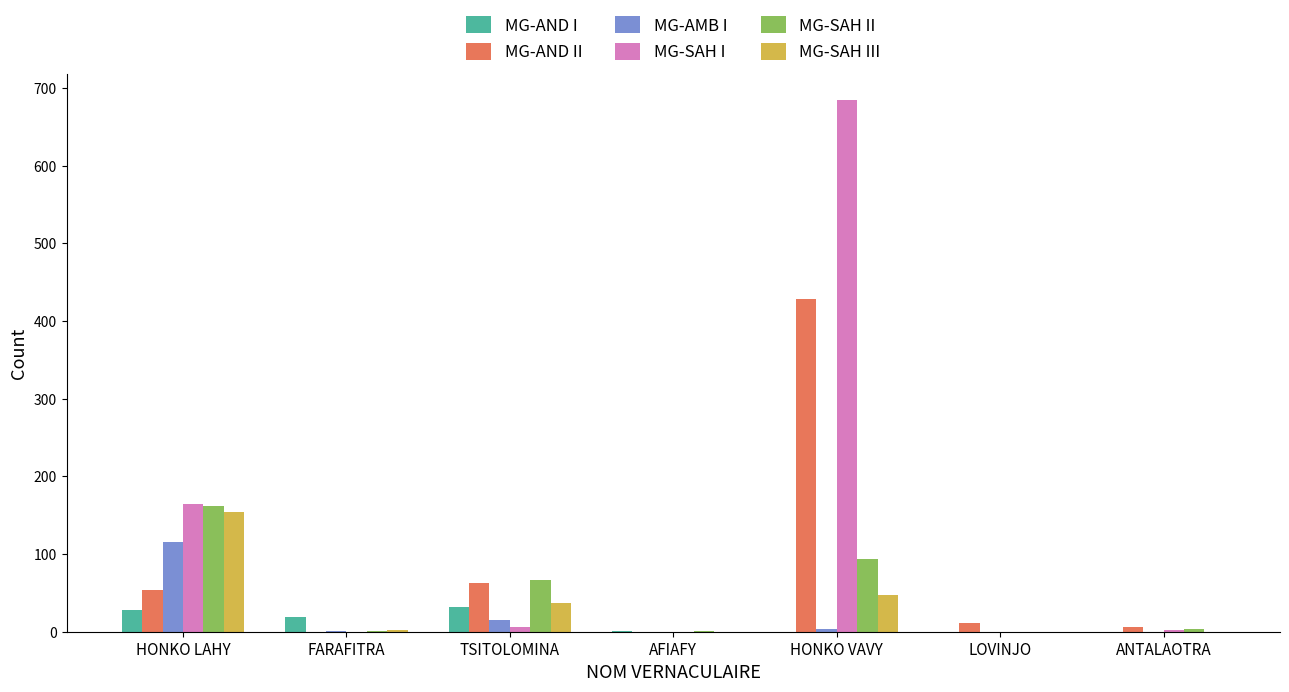

What are all the series names shown in the legend?

MG-AND I, MG-AND II, MG-AMB I, MG-SAH I, MG-SAH II, MG-SAH III